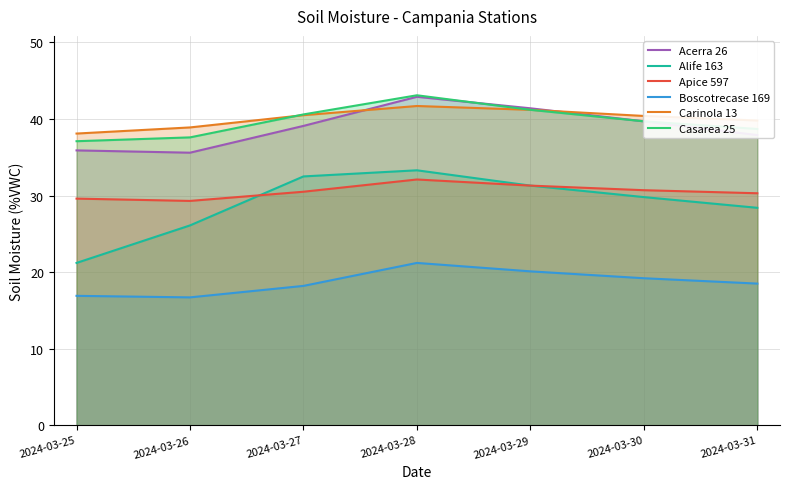

What are all the series names shown in the legend?

Acerra 26, Alife 163, Apice 597, Boscotrecase 169, Carinola 13, Casarea 25